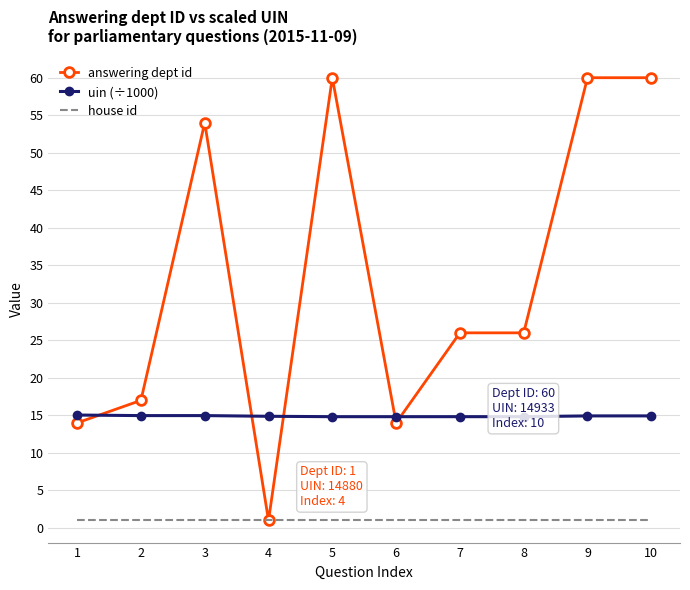

Which series has the widest spread of values?

answering dept id